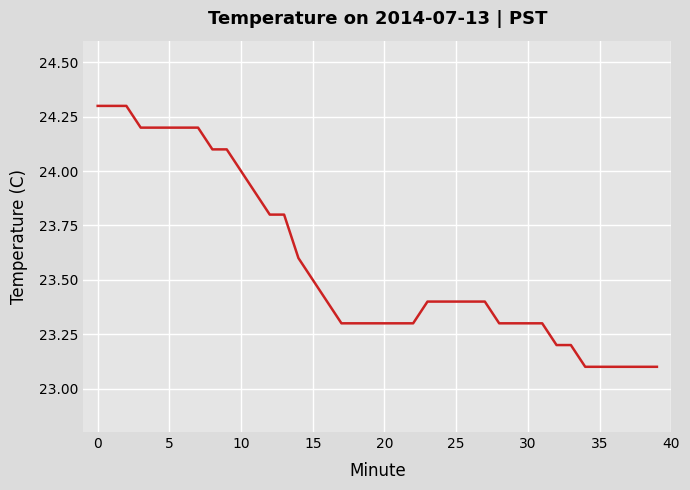

What is the smallest value displayed?

23.1